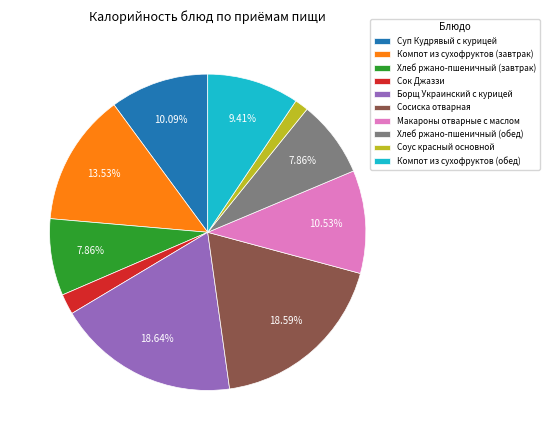

Is the sum of Хлеб ржано-пшеничный (обед) and Макароны отварные с маслом greater than half?

No